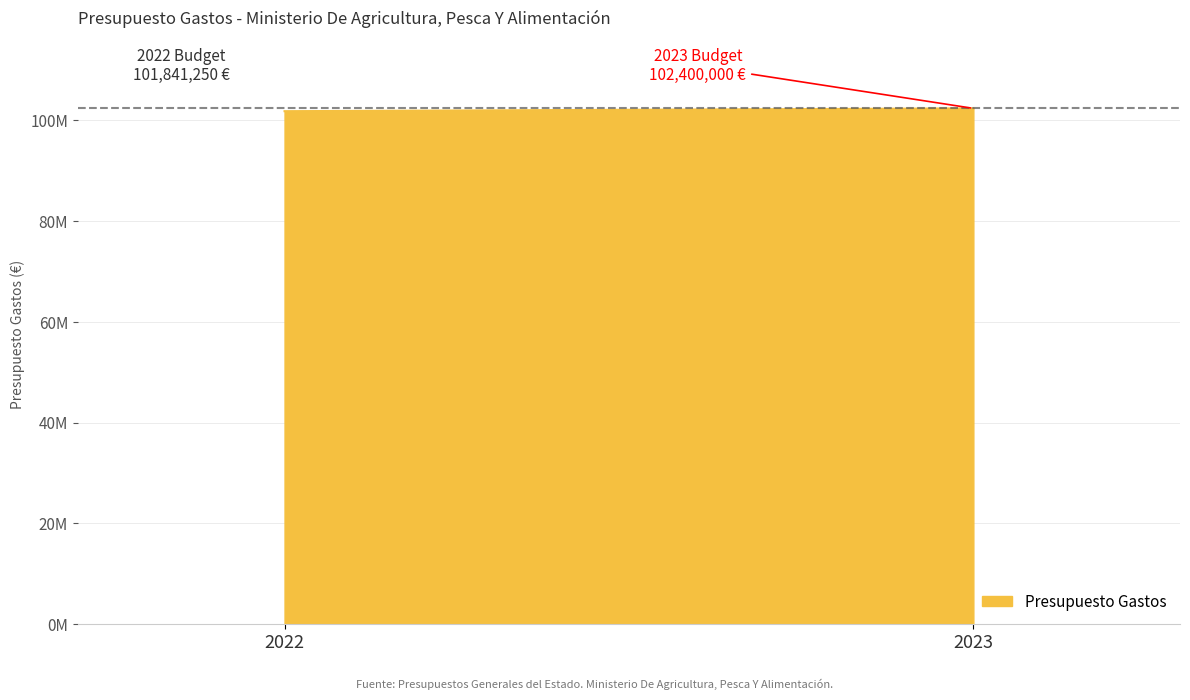

What is the value of the 2nd point from the left?

102400000